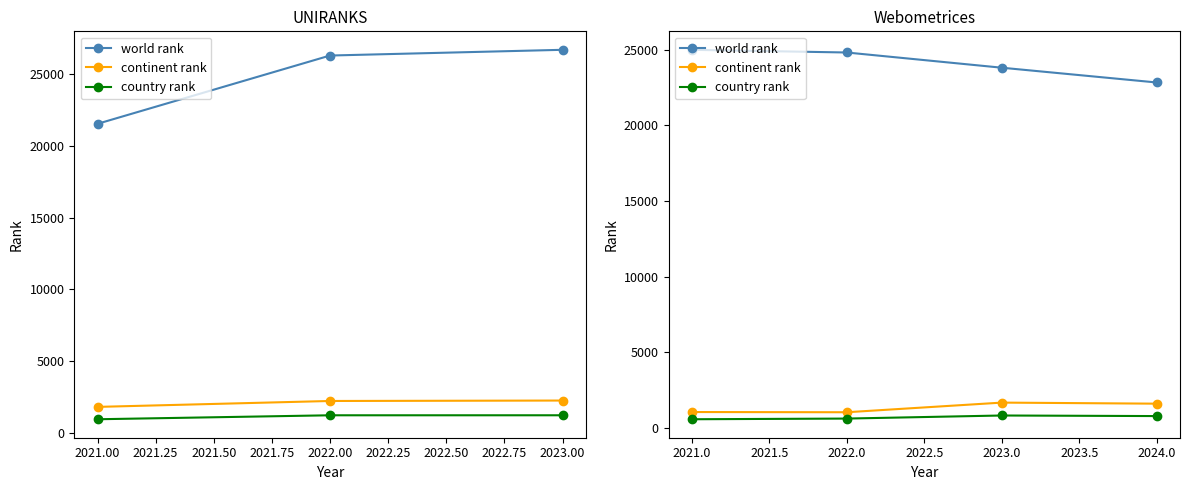

At which label is continent rank closest to 1368?

2024.0